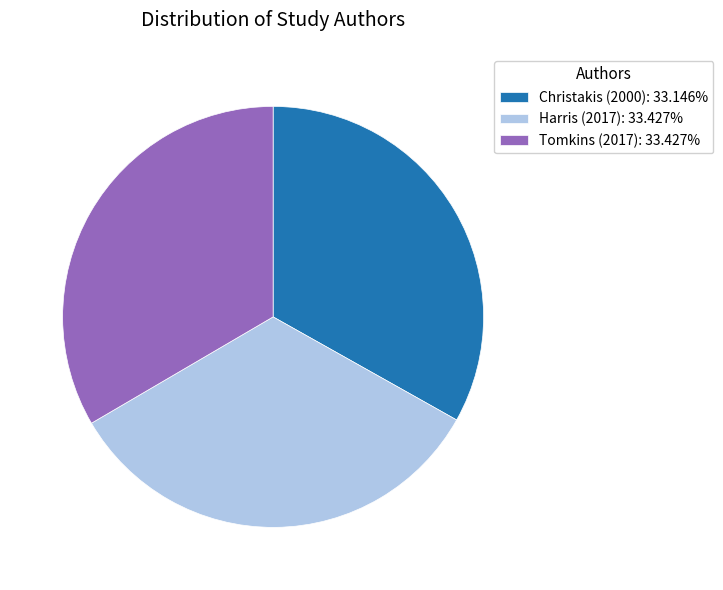

Is there any slice that represents more than half of the pie?

No